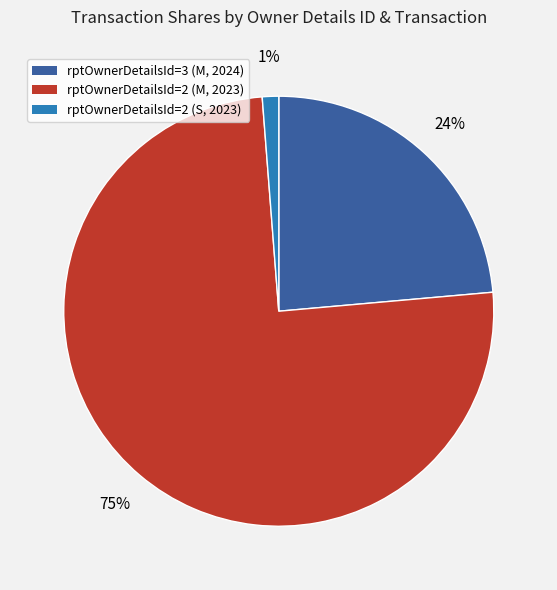

Which has a higher value, rptOwnerDetailsId=2 (S, 2023) or rptOwnerDetailsId=3 (M, 2024)?

rptOwnerDetailsId=3 (M, 2024)